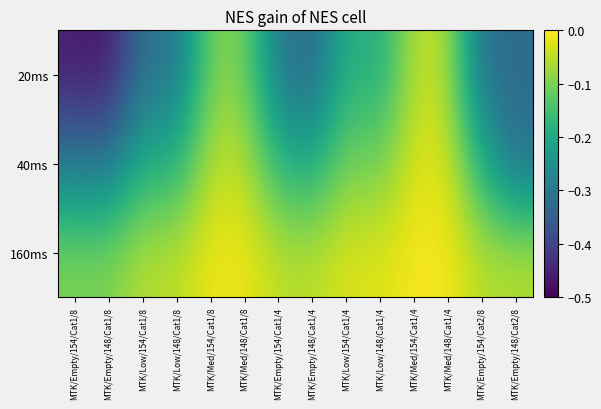

Which series has the largest range (max minus min)?

20ms